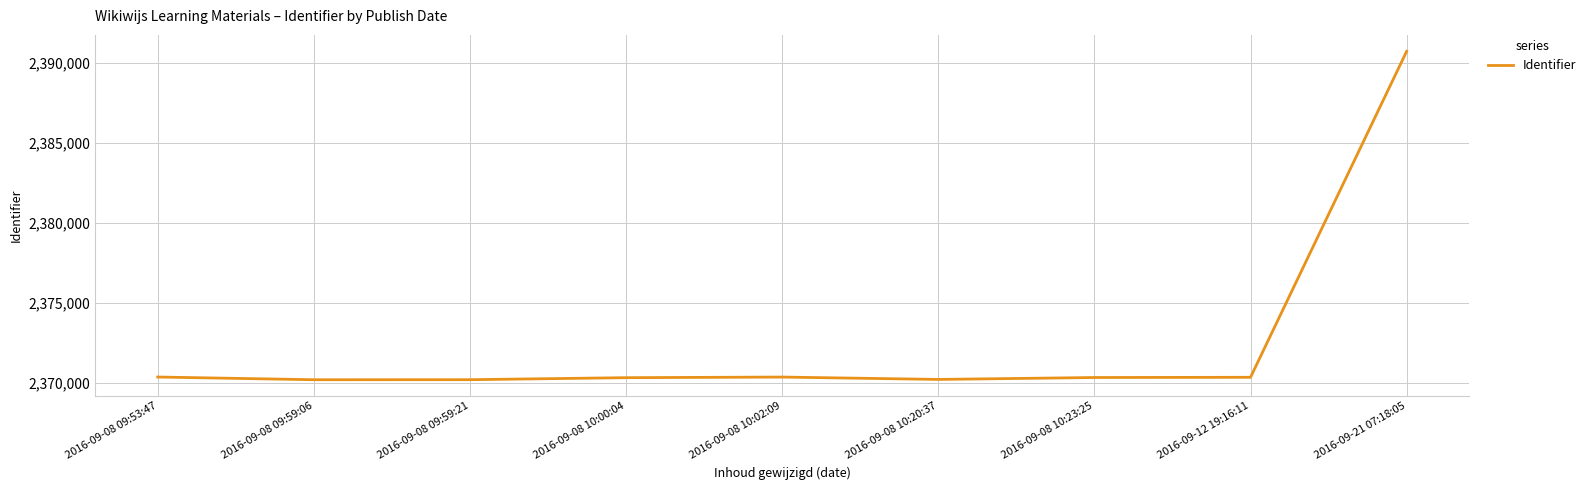

Approximately how many times larger is the value at 2016-09-08 09:59:06 compared to 2016-09-08 10:00:04?

1.0